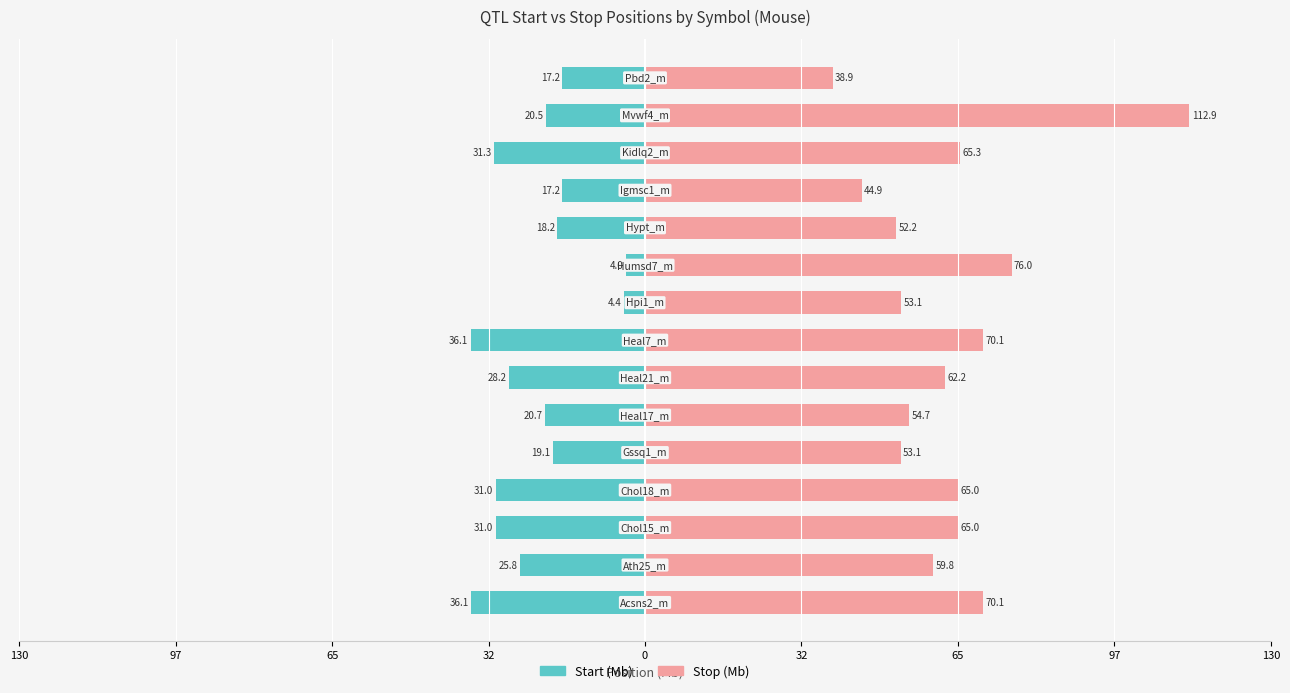

What is the smallest value displayed?

-36.1